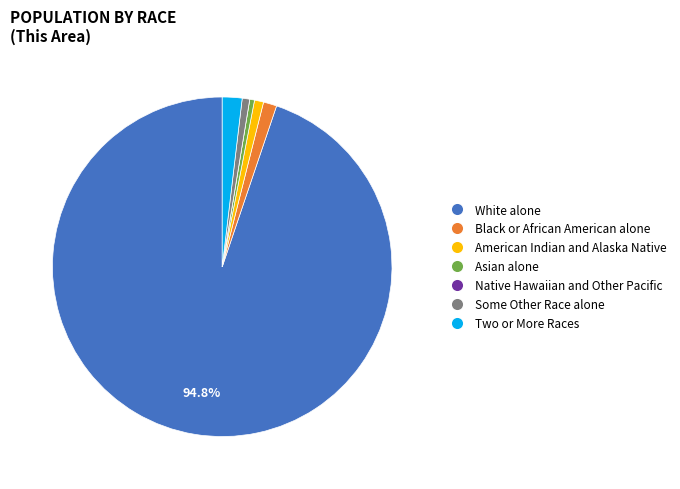

Combined, do Two or More Races and Black or African American alone account for over 50%?

No